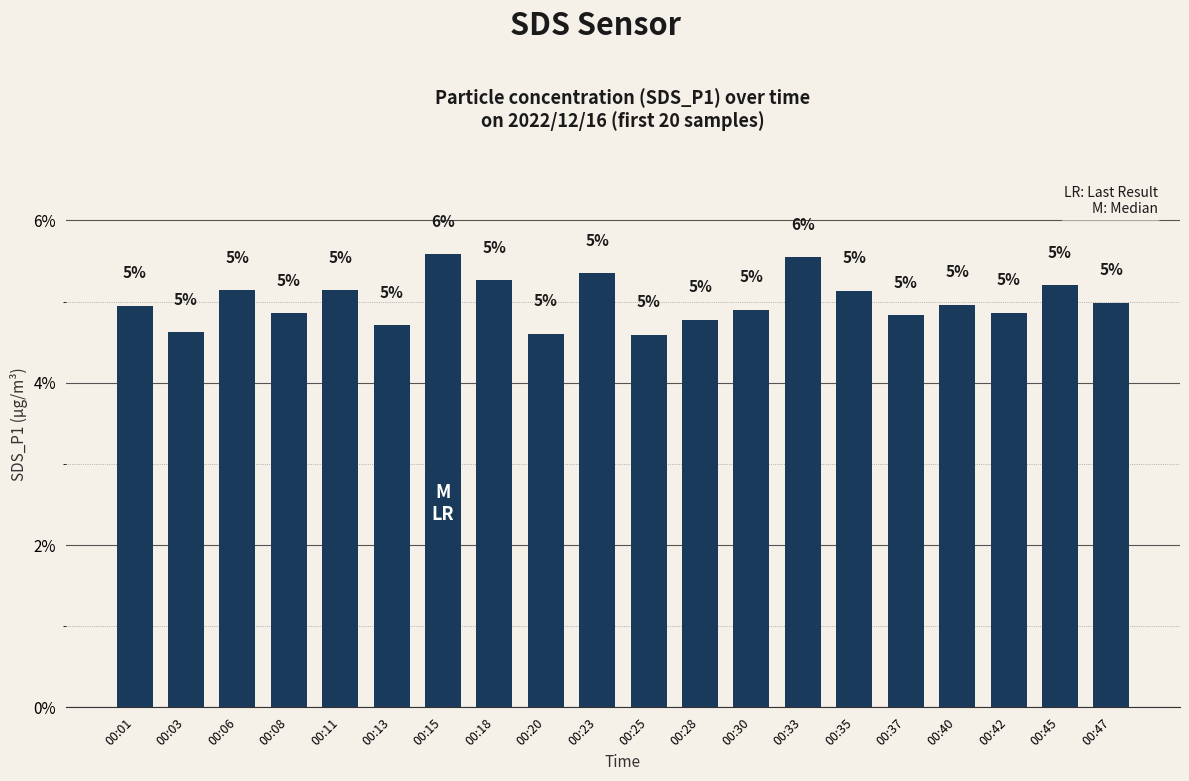

True or false: the data shows 2.7 at 00:45.

False